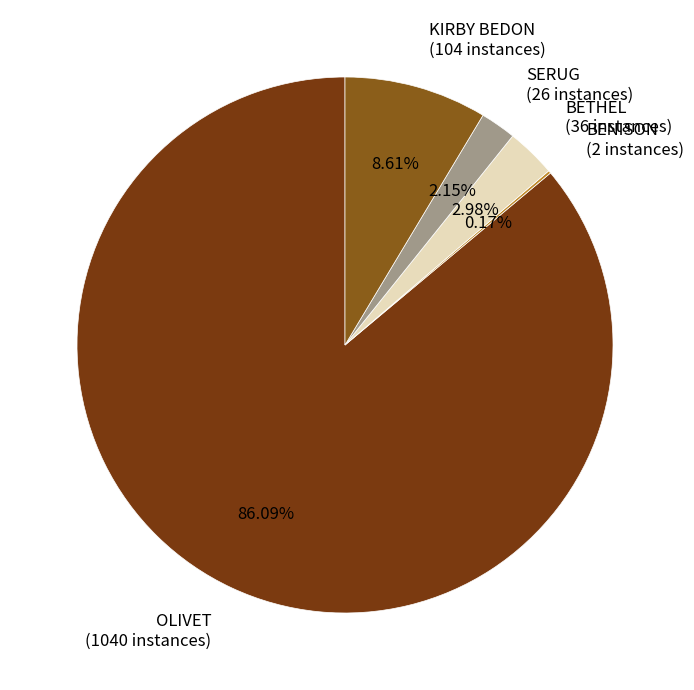

What percentage is the KIRBY BEDON slice, to the nearest percent?

9%